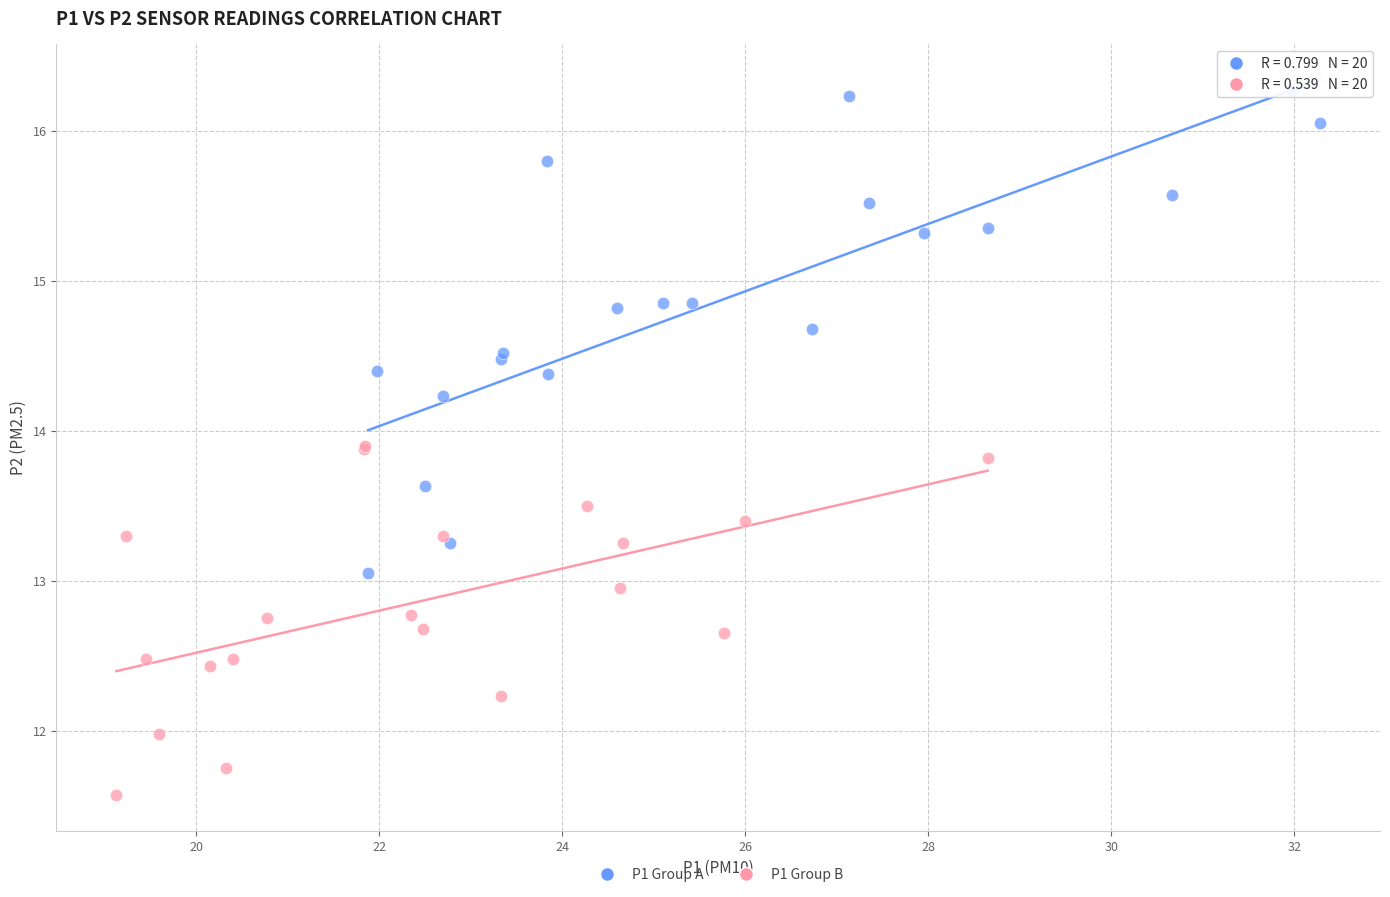

What are all the series names shown in the legend?

P1 Group A, P1 Group B